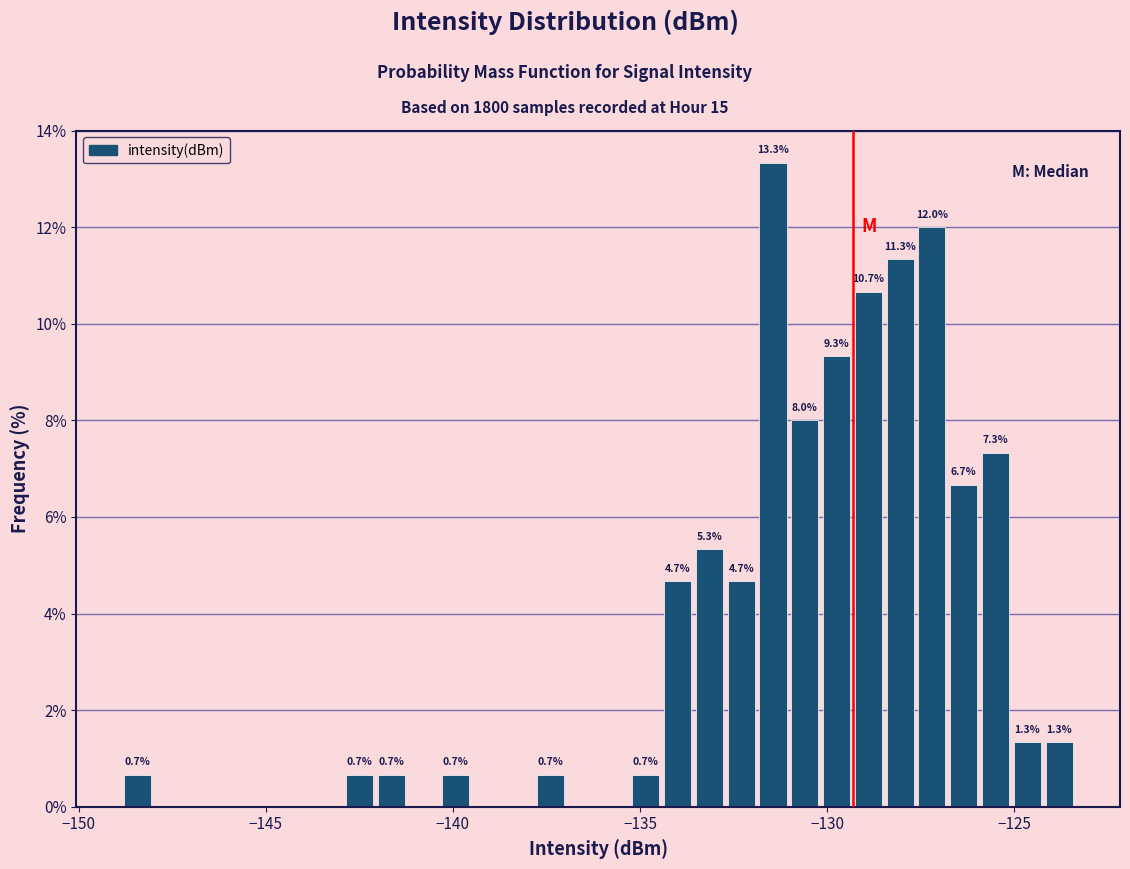

Read against the x-axis, roughly where is the centre of the tallest bar?

-131.5